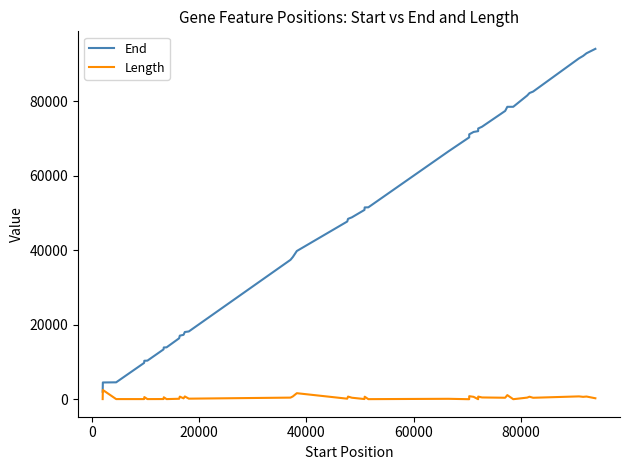

Which series has the widest spread of values?

End